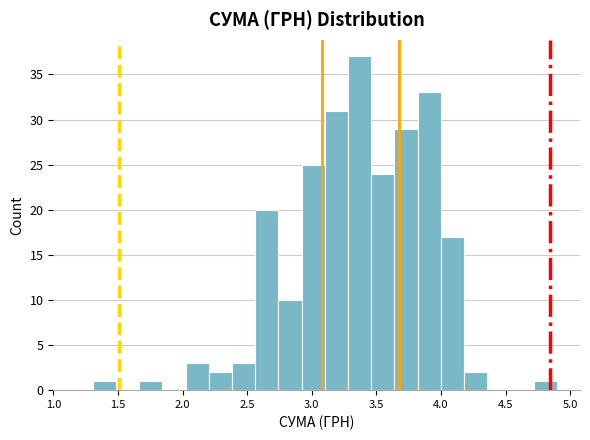

Around what value on the x-axis is the tallest bar? Give the approximate position of its centre, as read against the axis.

3.35